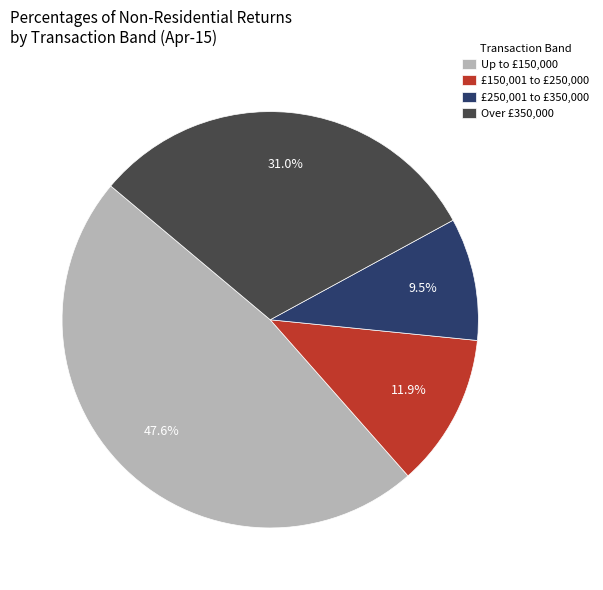

Between £250,001 to £350,000 and £150,001 to £250,000, which is larger?

£150,001 to £250,000